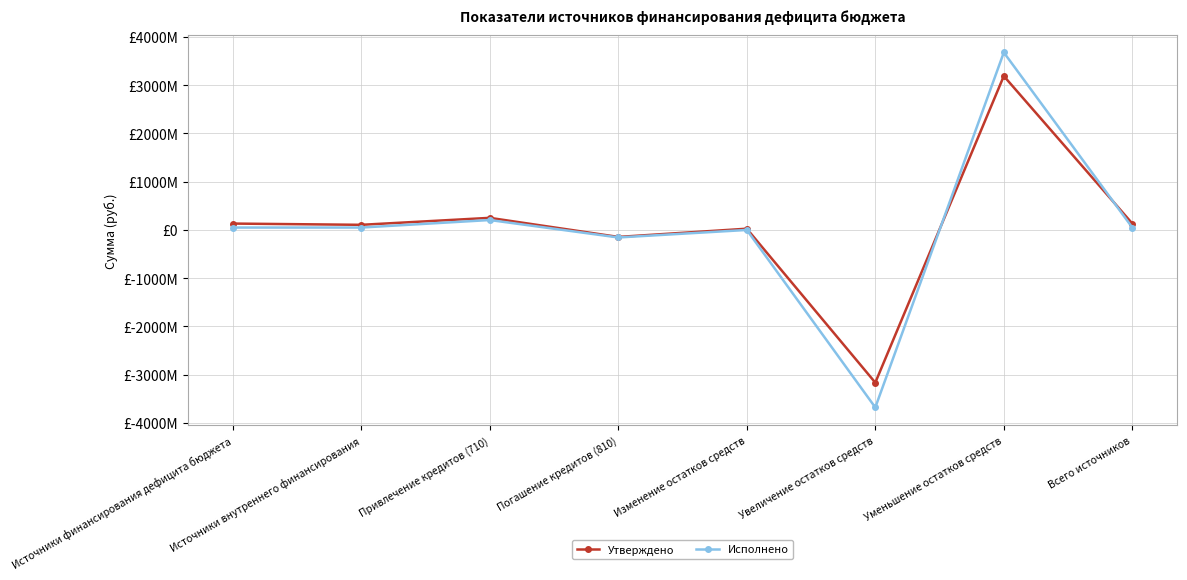

At which category does Исполнено reach its first local peak?

Привлечение кредитов (710)